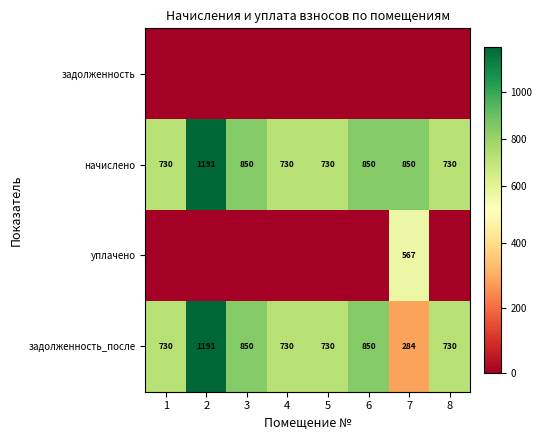

The value of задолженность_после at 3 is 1497. True or false?

False